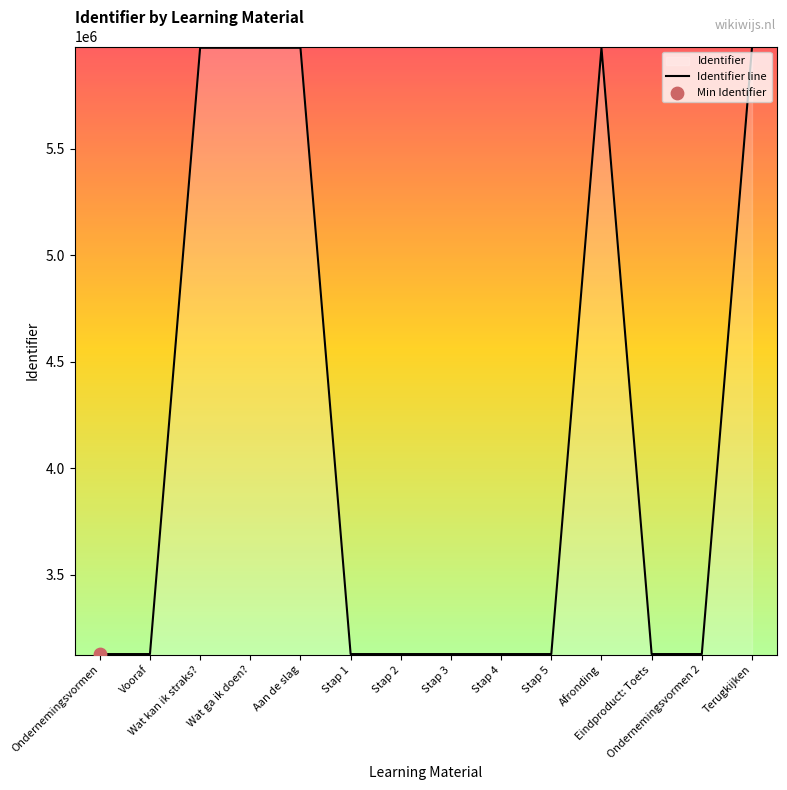

Between Stap 2 and Wat ga ik doen?, which is larger?

Wat ga ik doen?